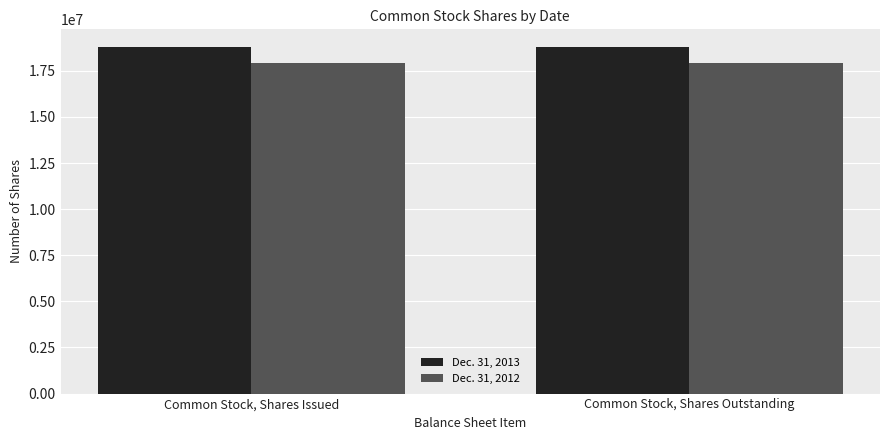

Rank the series by their average value, from lowest to highest.

Dec. 31, 2012, Dec. 31, 2013